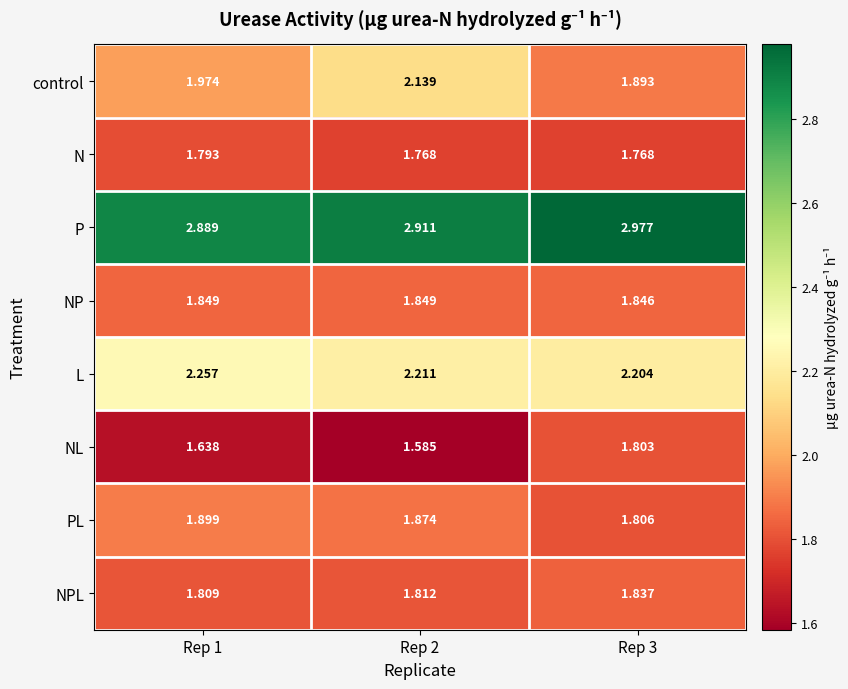

List the series in order of their peak value, lowest first.

N, NL, NPL, NP, PL, control, L, P